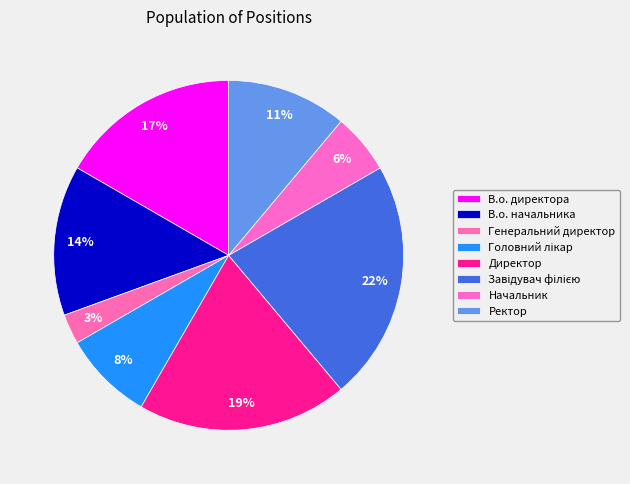

Count the number of slices in the pie.

8